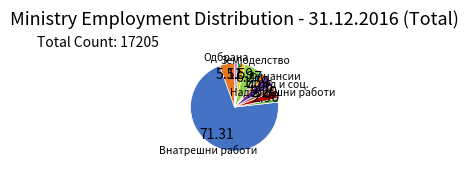

Count the number of slices in the pie.

12